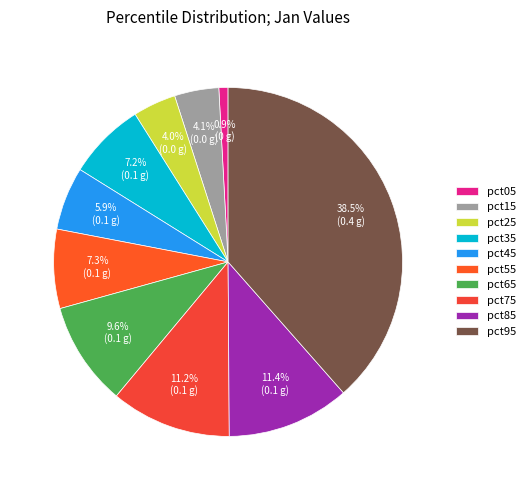

Count the number of slices in the pie.

10